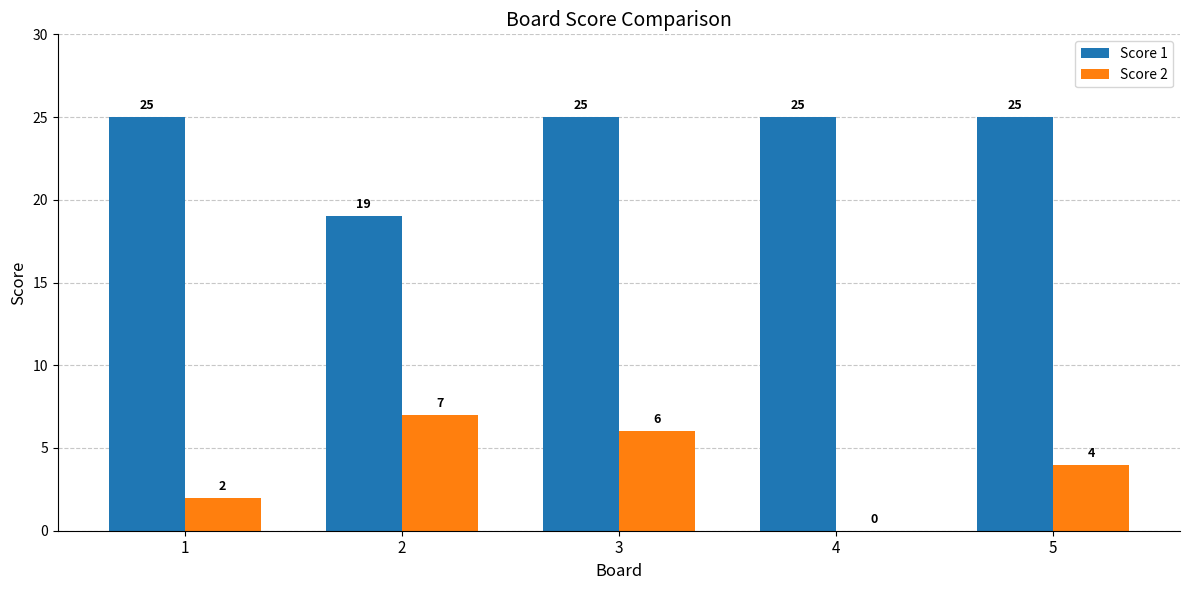

Read the Score 1 value at 5.

25